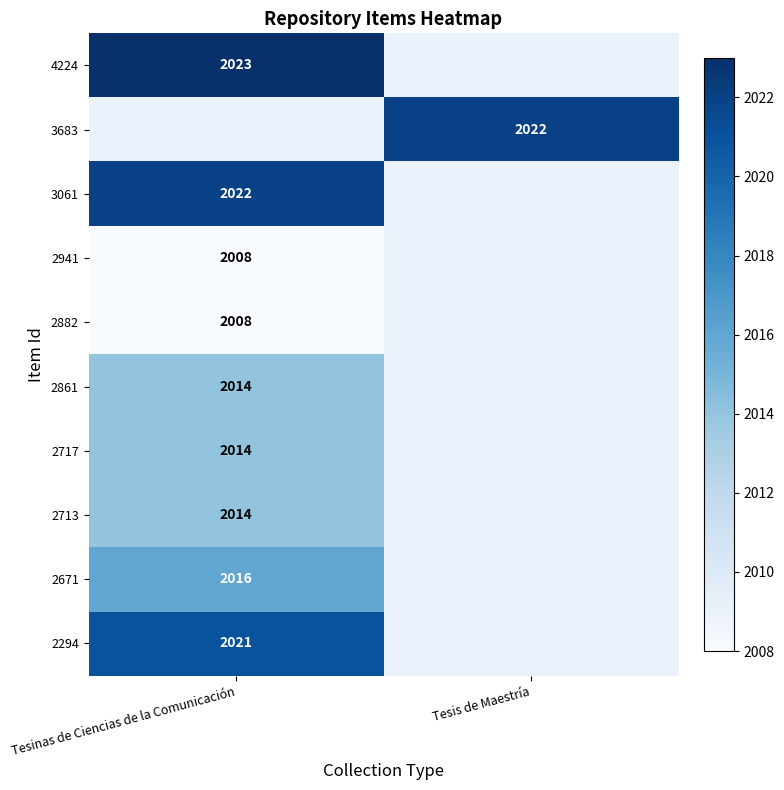

Is it true that 2671 equals 2971 at Tesinas de Ciencias de la Comunicación?

False